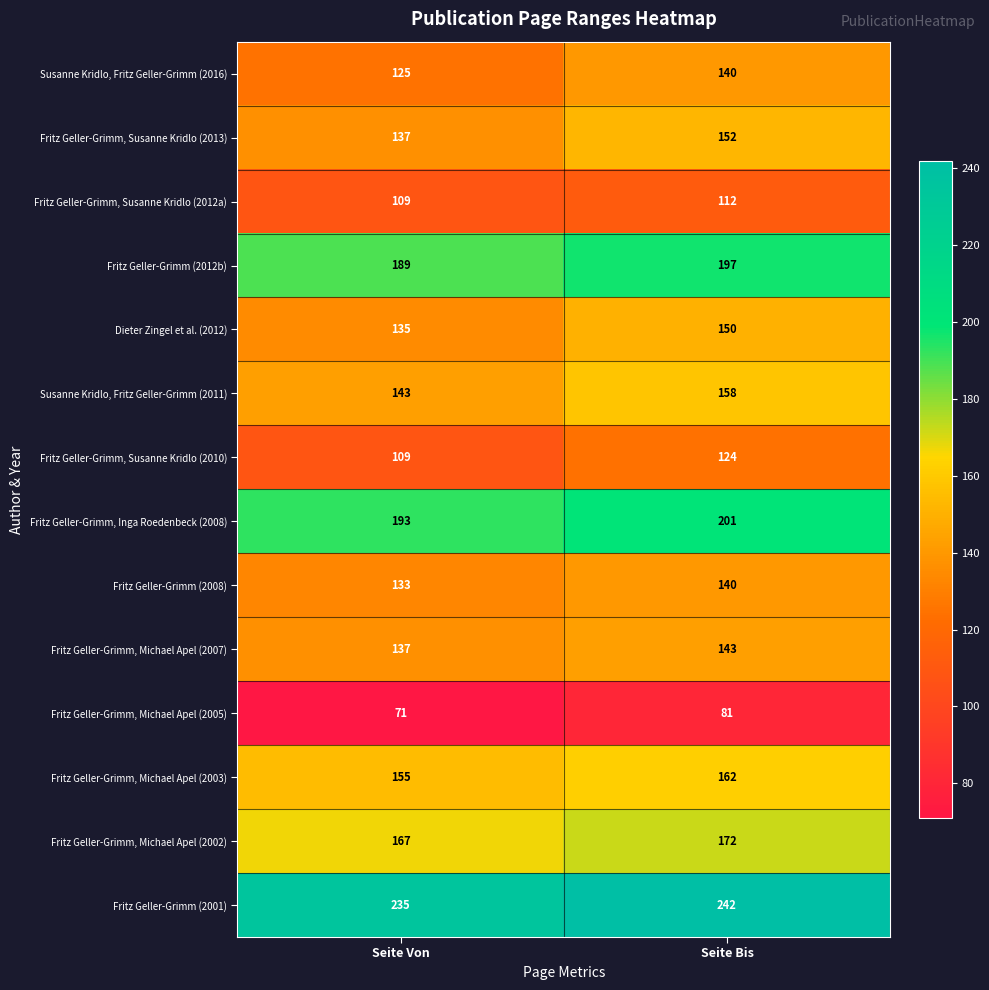

What is the minimum value shown in the chart?

71